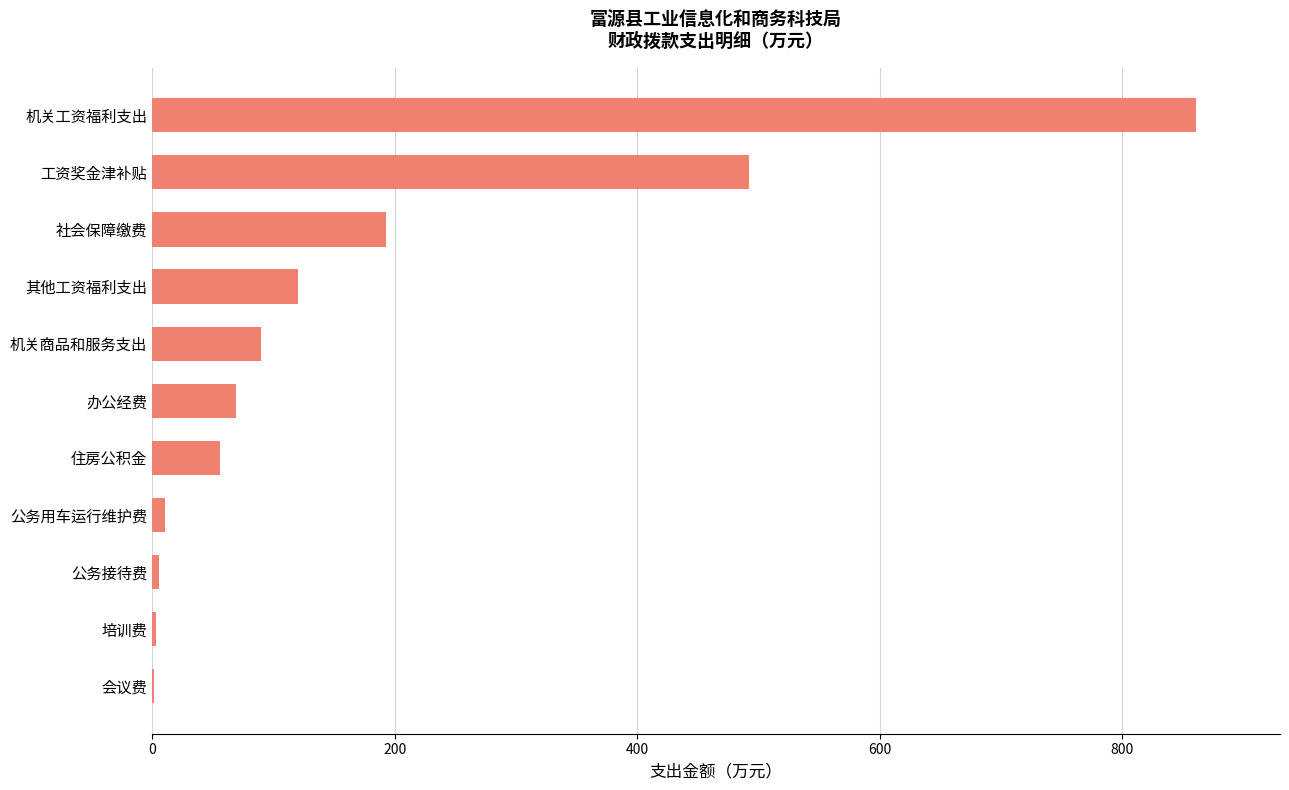

At which label is the value closest to 431?

工资奖金津补贴